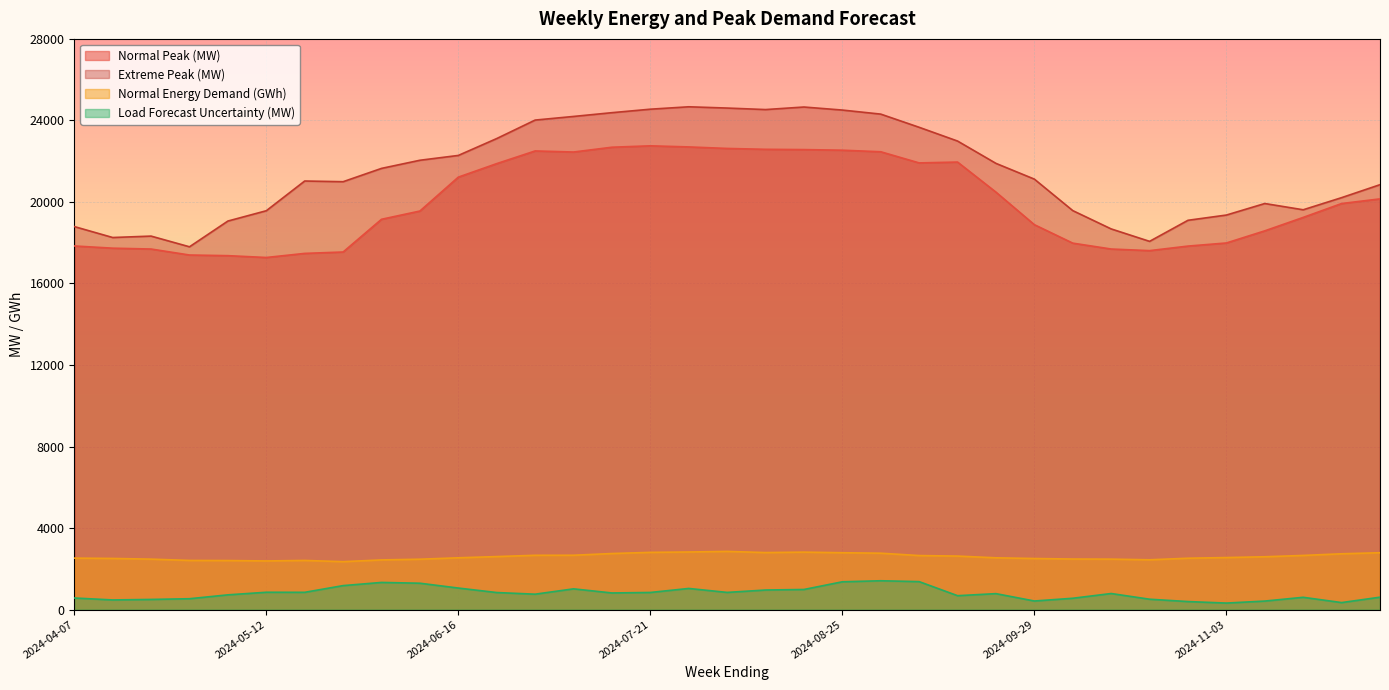

How many data points in Load Forecast Uncertainty (MW) are less than 786?

17